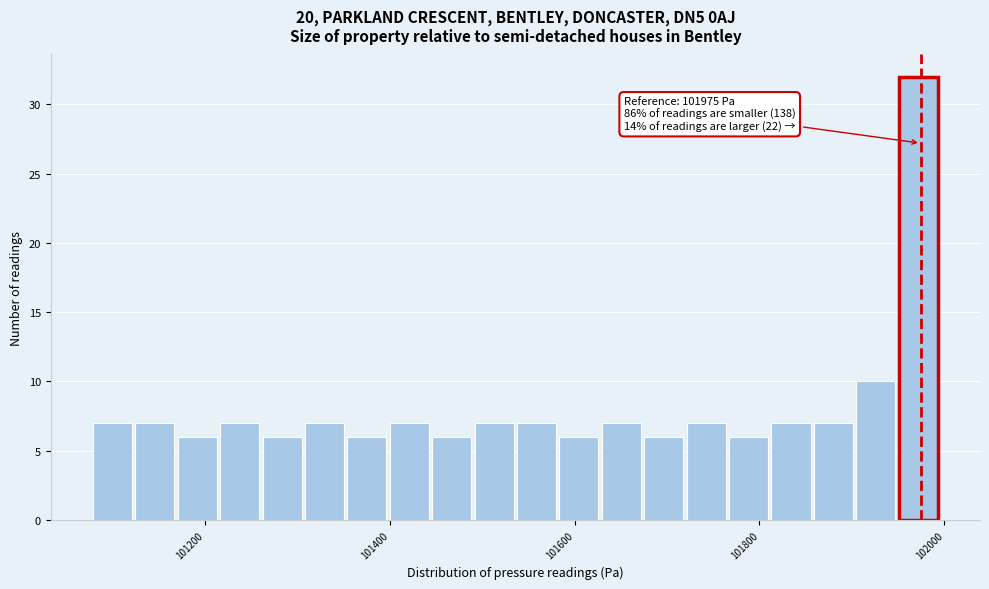

Read against the x-axis, roughly where is the centre of the tallest bar?

101980